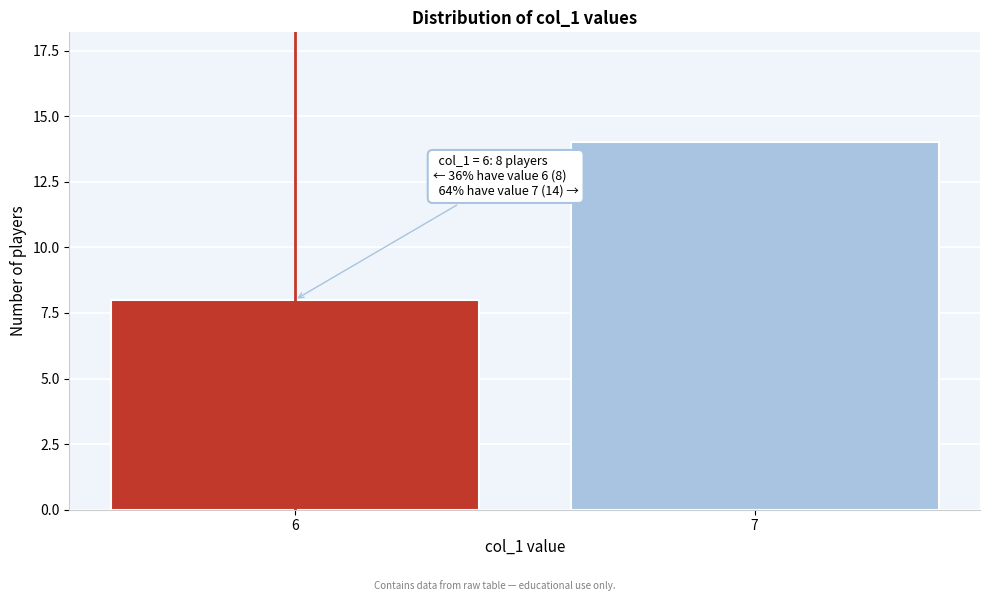

Reading left to right, what are all the values shown in this chart?

8	14